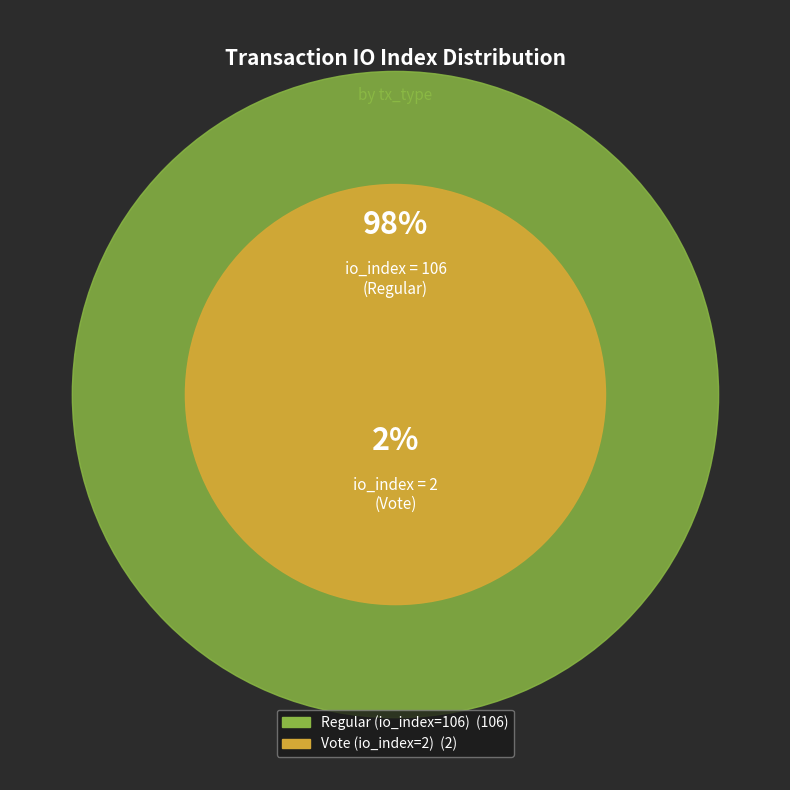

Is it true that Regular (io_index=106) is 98% of the pie?

True